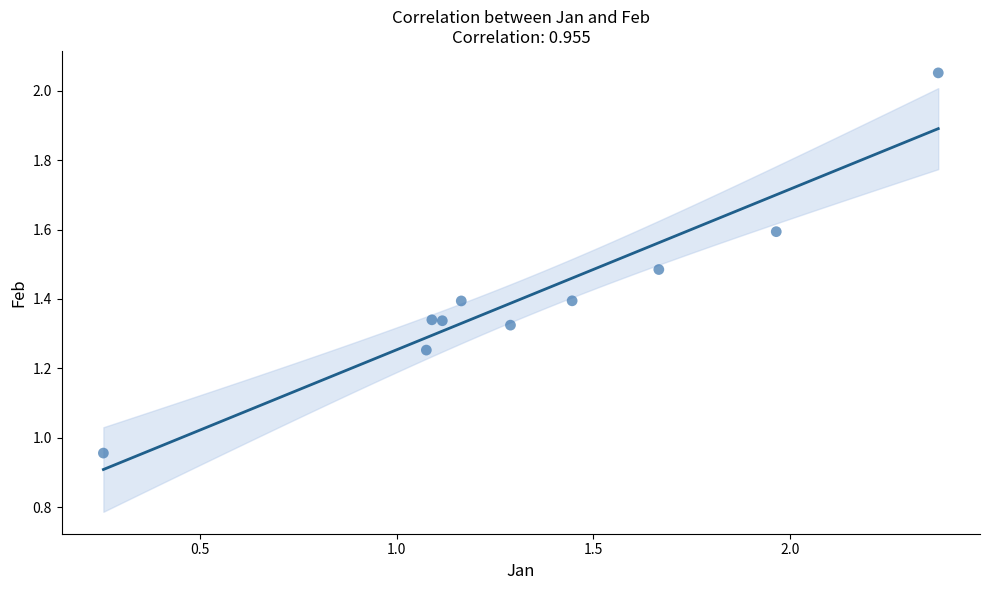

What is the average Y value?

1.4